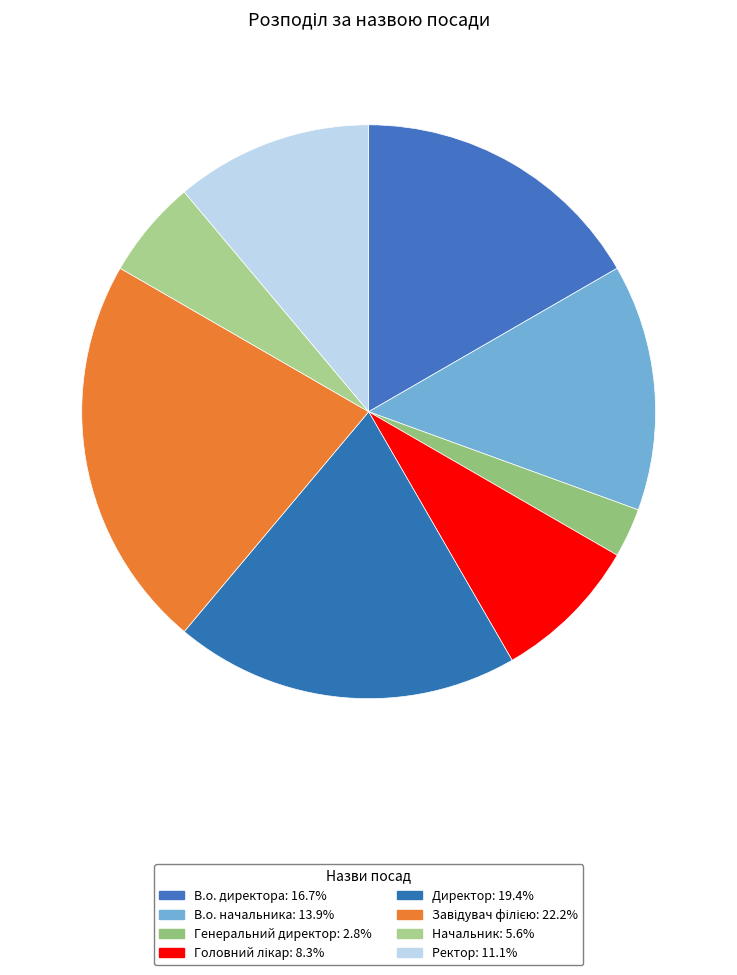

To the nearest percent, what is the difference between the largest and smallest slice percentages?

19%